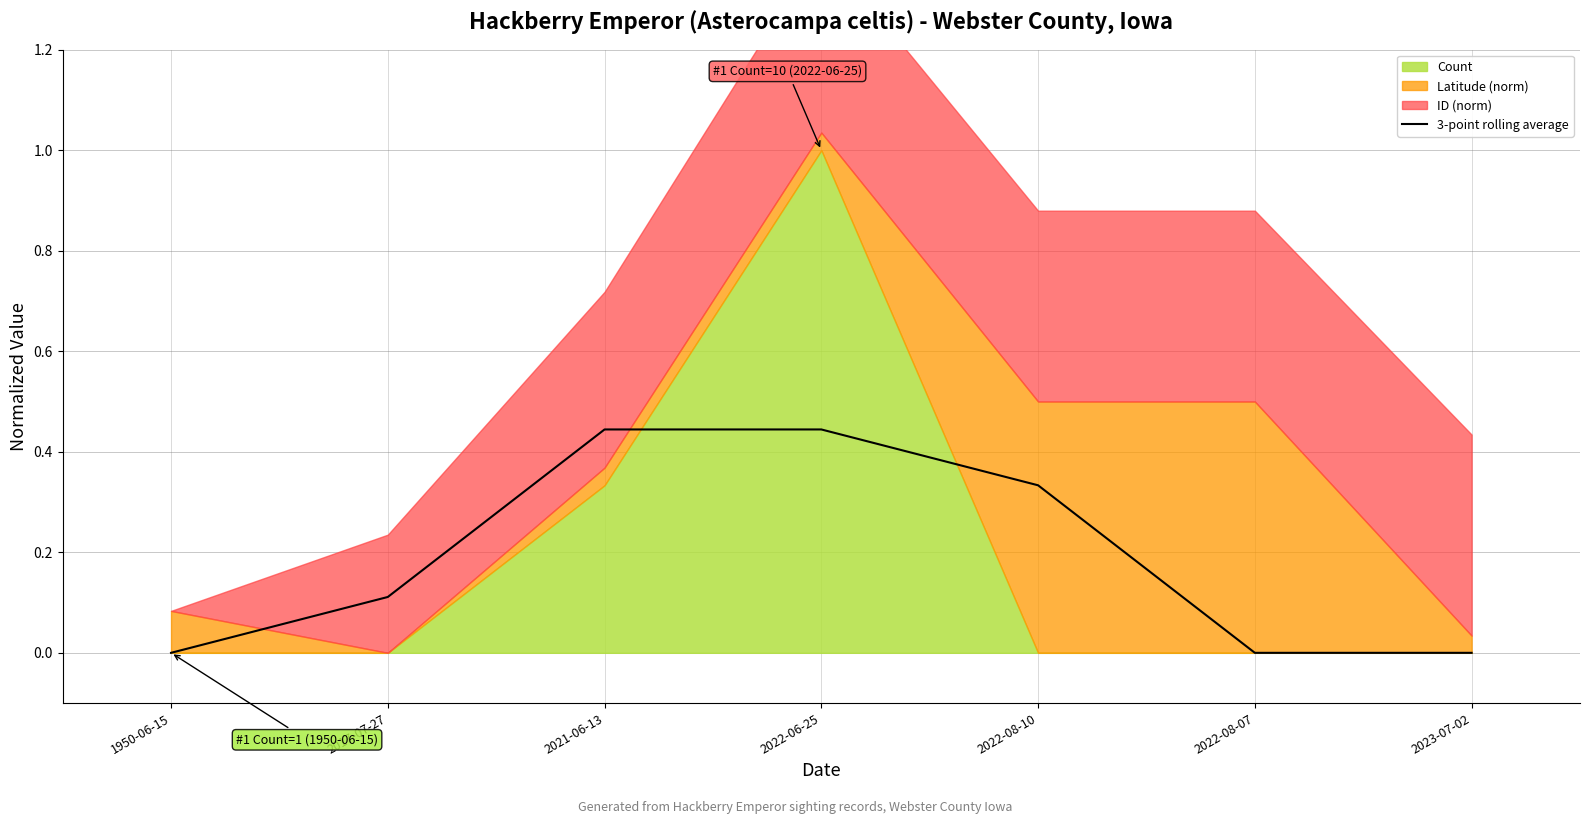

What is the label of the 6th point from the right?

2017-07-27